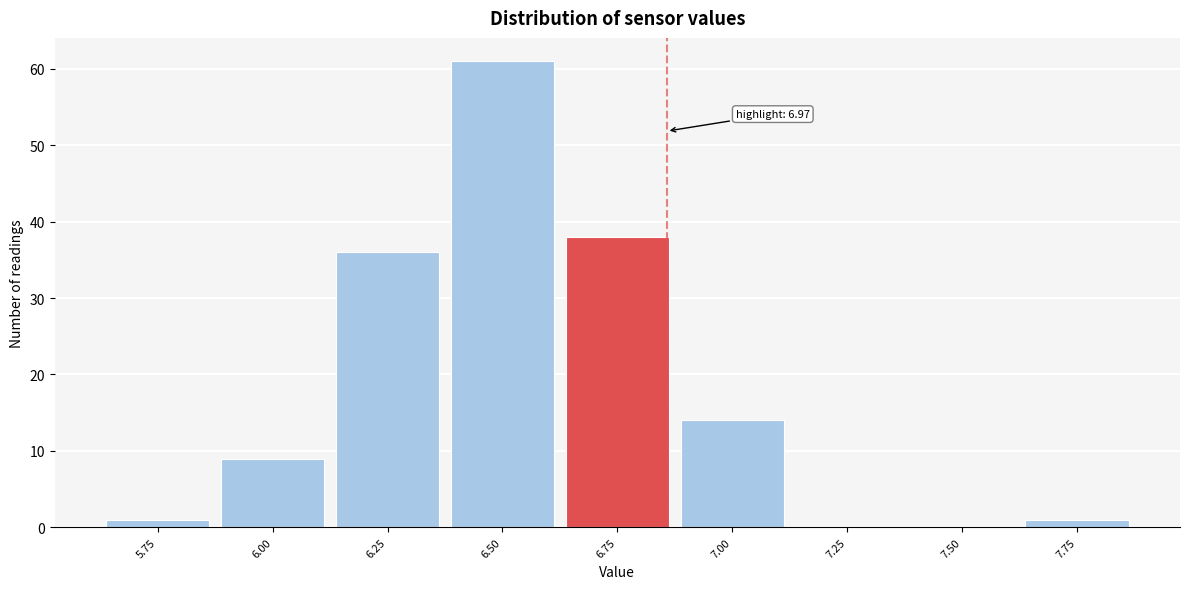

Reading right to left, list all the values displayed in this chart.

7.75=1	7.50=0	7.25=0	7.00=14	6.75=38	6.50=61	6.25=36	6.00=9	5.75=1